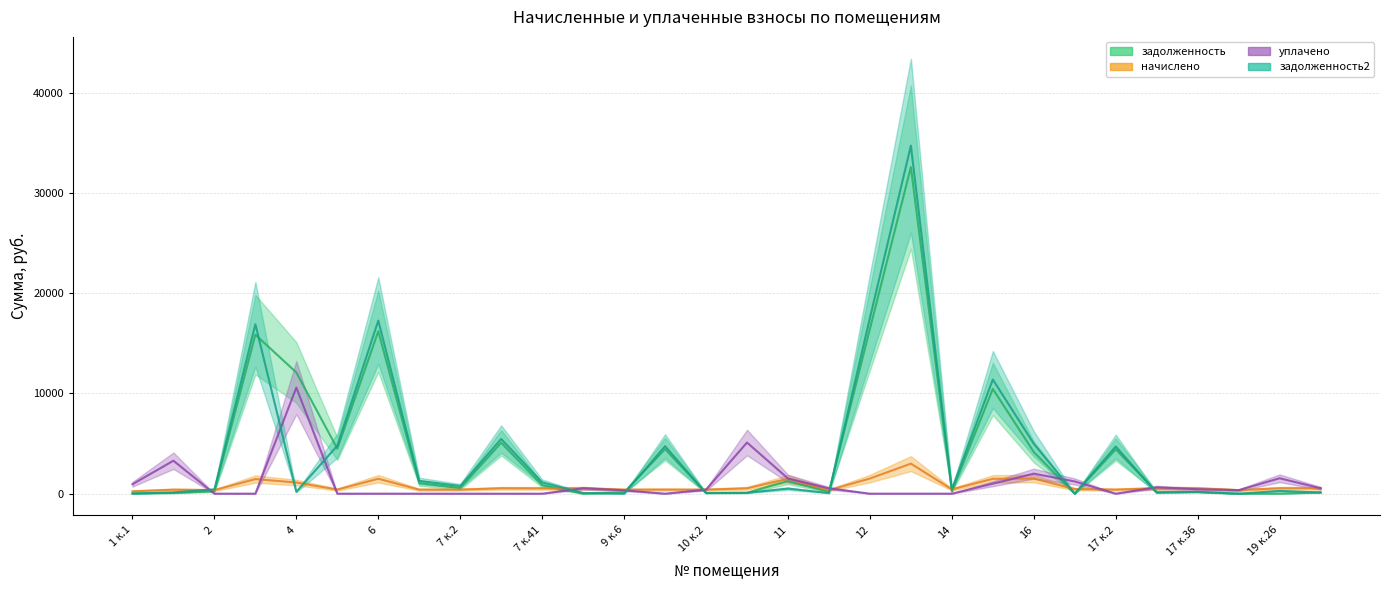

Rank the categories by начислено (col_4) value from highest to lowest.

13, 12, 16, 11, 6, 15, 3, 4, 17 к.35, 19 к.26, 7 к.40, 19 к.27, 9 к.29, 10 к.38, 17 к.36, 7 к.41, 17 к.1, 14, 5, 10 к.1, 7 к.2, 17 к.2, 1 к.2, 7 к.1, 9 к.6, 10 к.2, 2, 11А, 18, 1 к.1